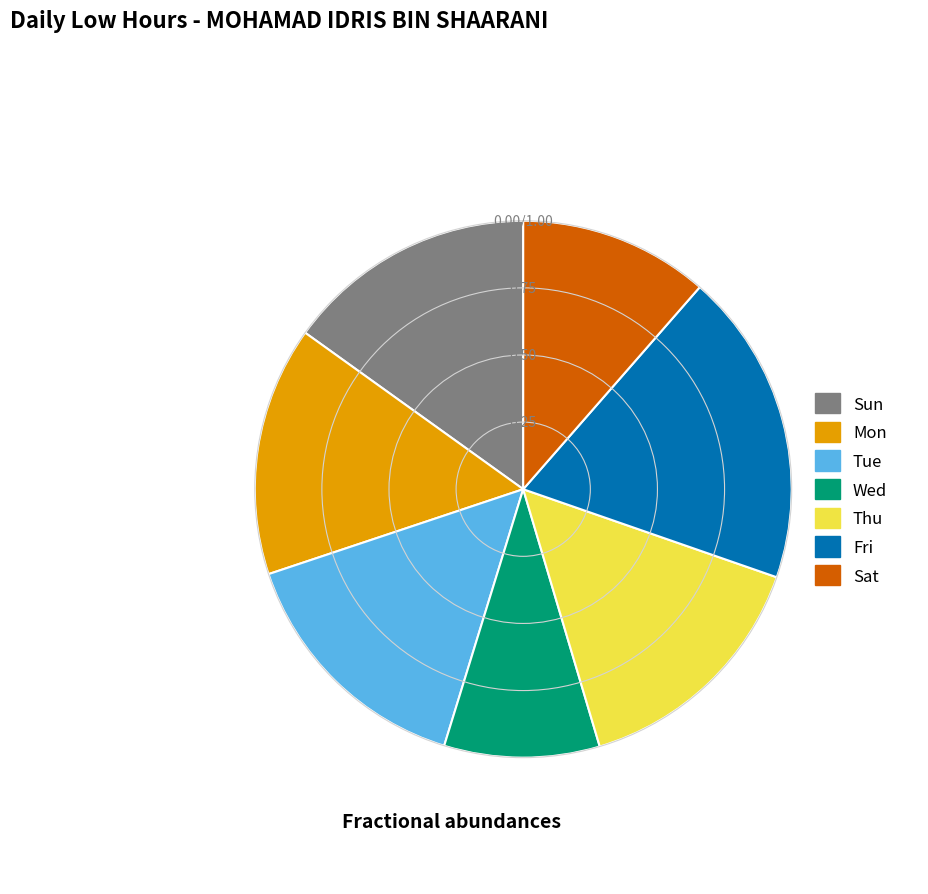

Do Sun and Thu together represent more than half of the pie?

No